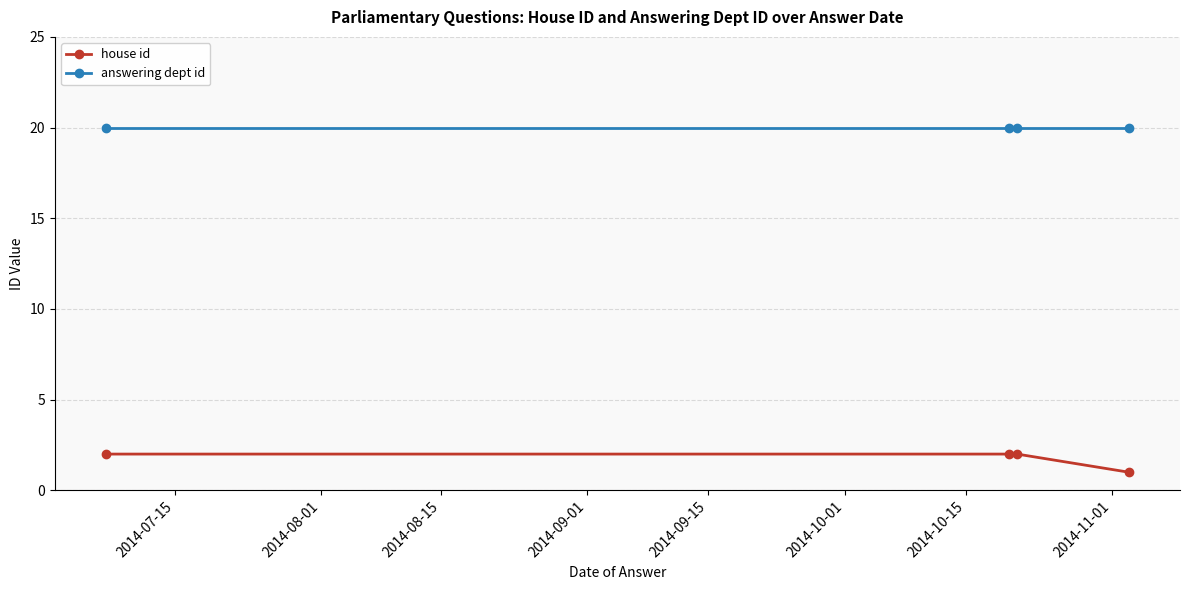

What is the greatest value displayed?

20